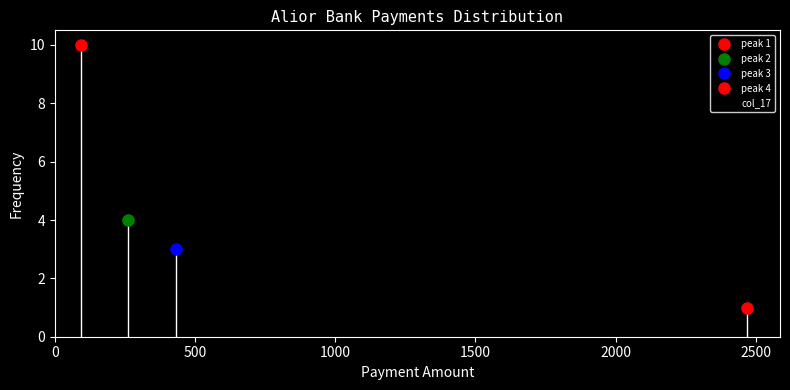

Around what value on the x-axis is the tallest bar? Give the approximate position of its centre, as read against the axis.

100